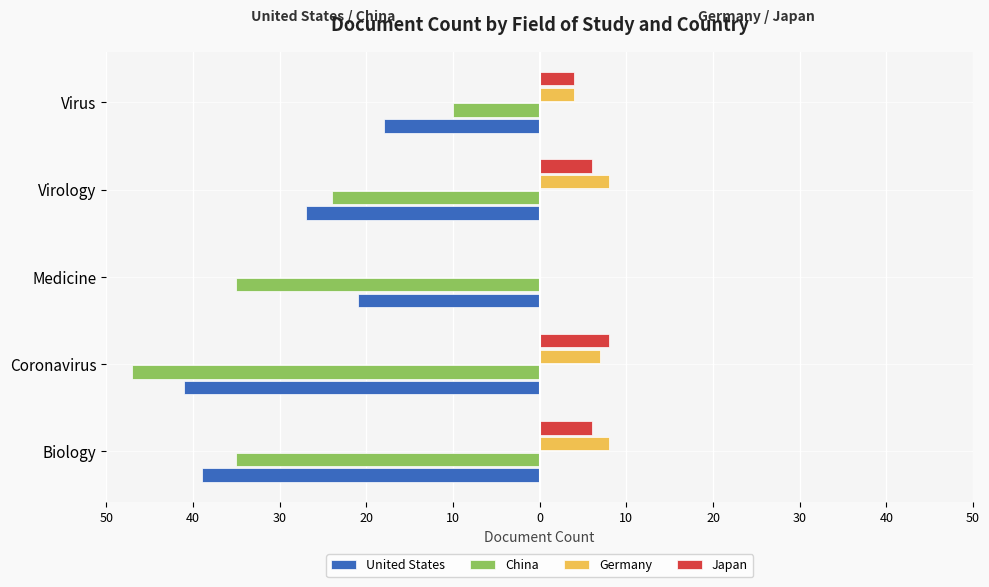

Which series has the largest range (max minus min)?

China